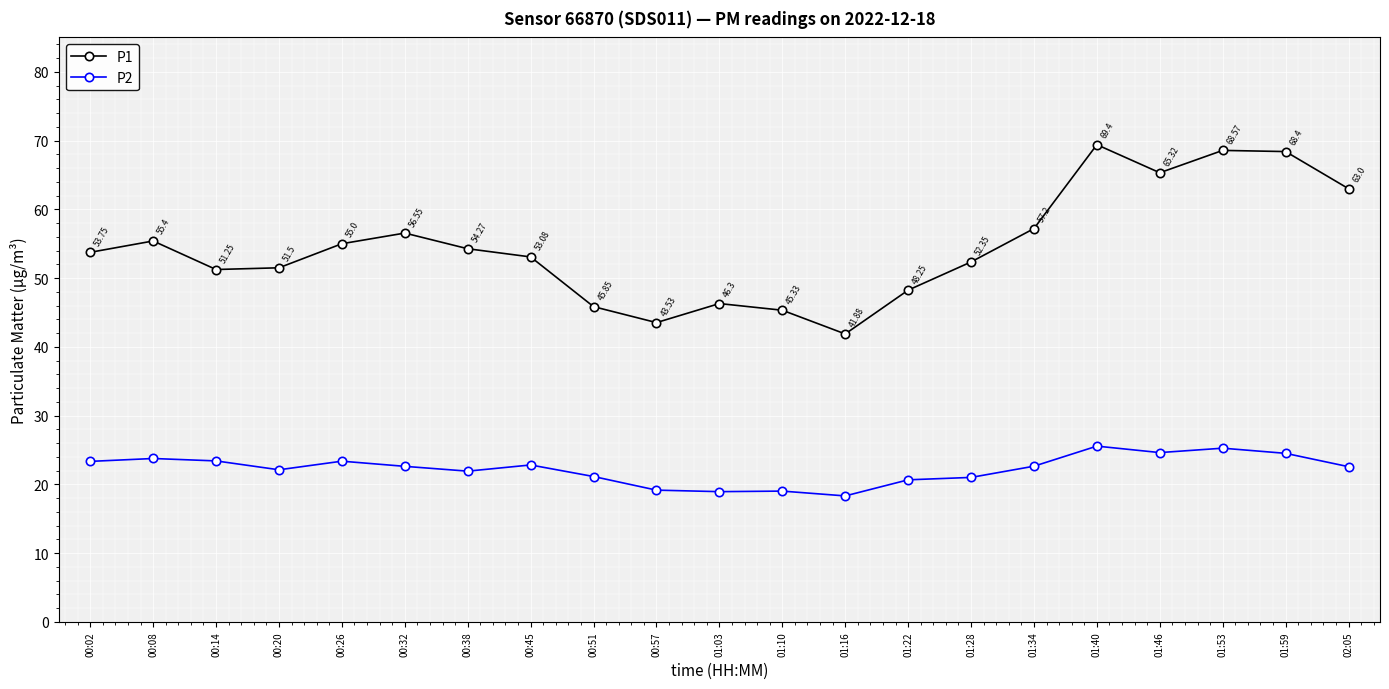

What is the difference between the P2 values at 01:03 and 00:08?

4.8